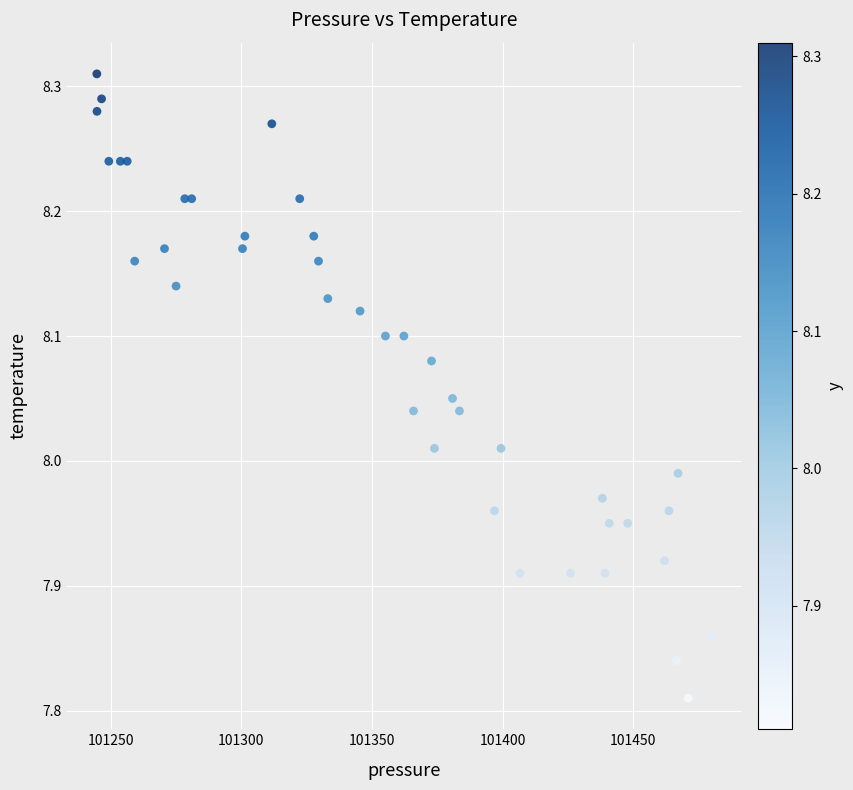

What is the range of Y values (max minus min)?

0.5